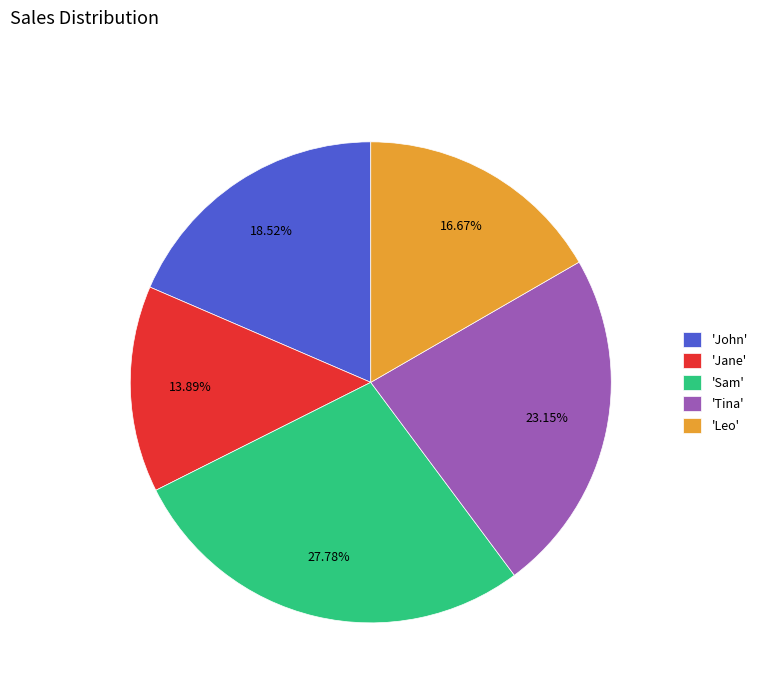

Do 'John' and 'Leo' together represent more than half of the pie?

No